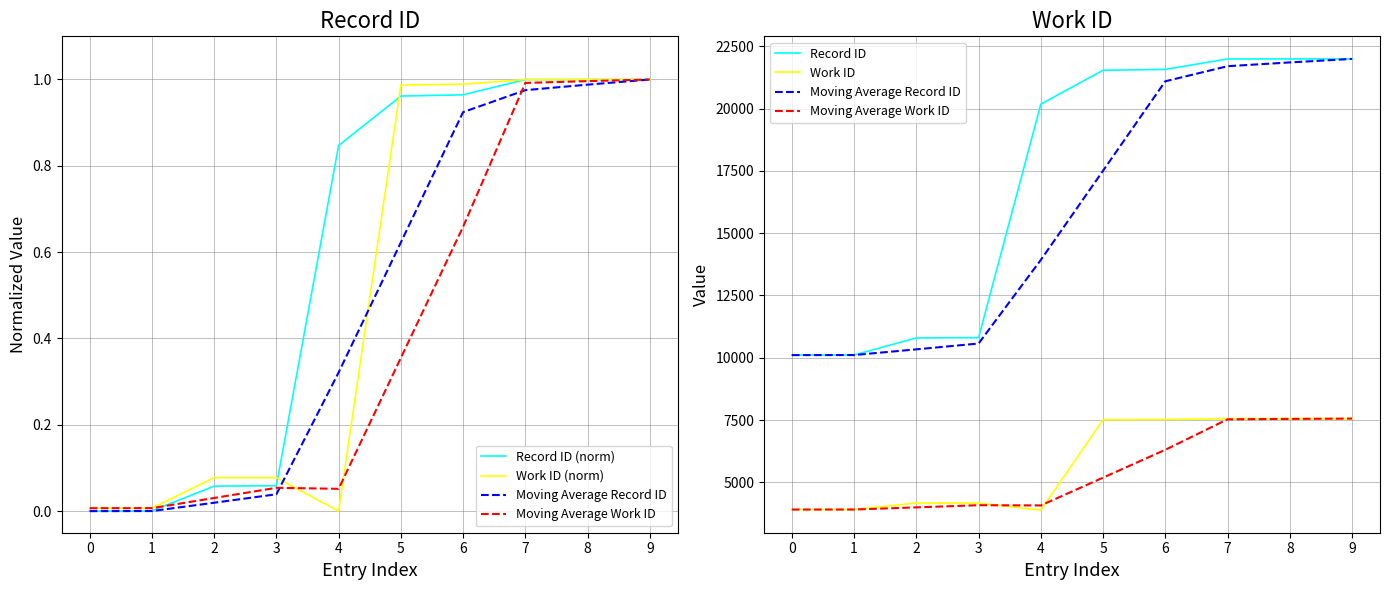

Read the Moving Average Work ID value at 7.

7529.7